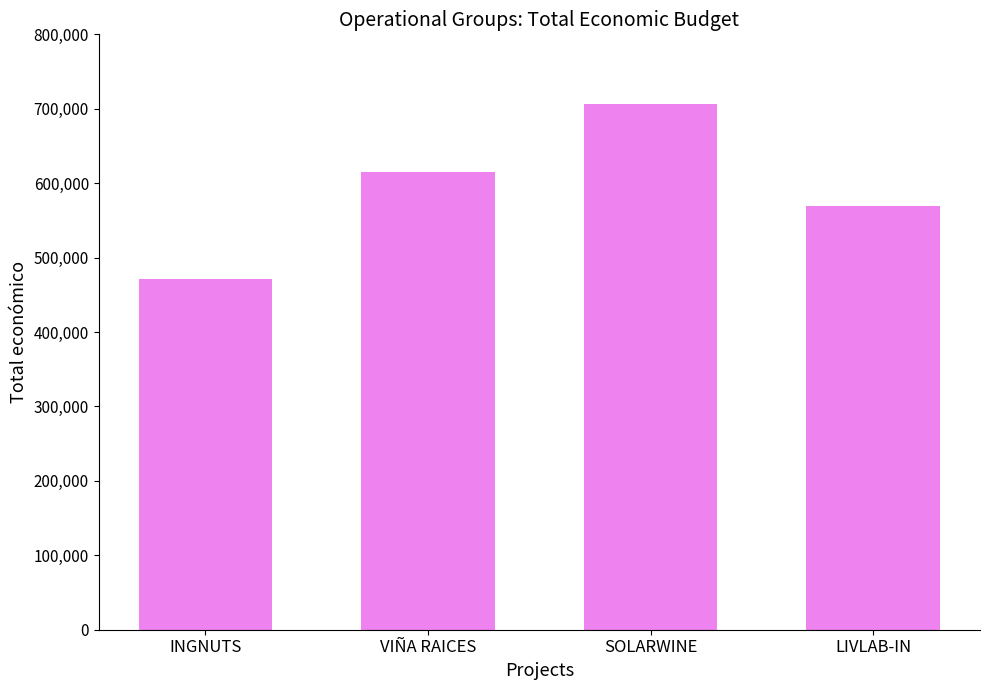

Rank the categories by value from lowest to highest.

INGNUTS, LIVLAB-IN, VIÑA RAICES, SOLARWINE